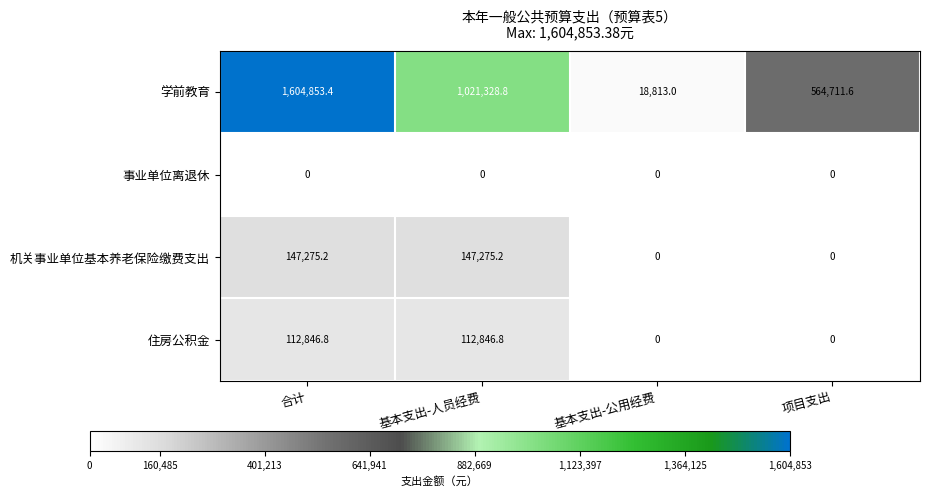

Reading right to left, what are all the values shown in this chart?

学前教育: 项目支出=564711.6	基本支出-公用经费=18813.0	基本支出-人员经费=1021328.8	合计=1604853.4
事业单位离退休: 项目支出=0.0	基本支出-公用经费=0.0	基本支出-人员经费=0.0	合计=0.0
机关事业单位基本养老保险缴费支出: 项目支出=0.0	基本支出-公用经费=0.0	基本支出-人员经费=147275.2	合计=147275.2
住房公积金: 项目支出=0.0	基本支出-公用经费=0.0	基本支出-人员经费=112846.8	合计=112846.8